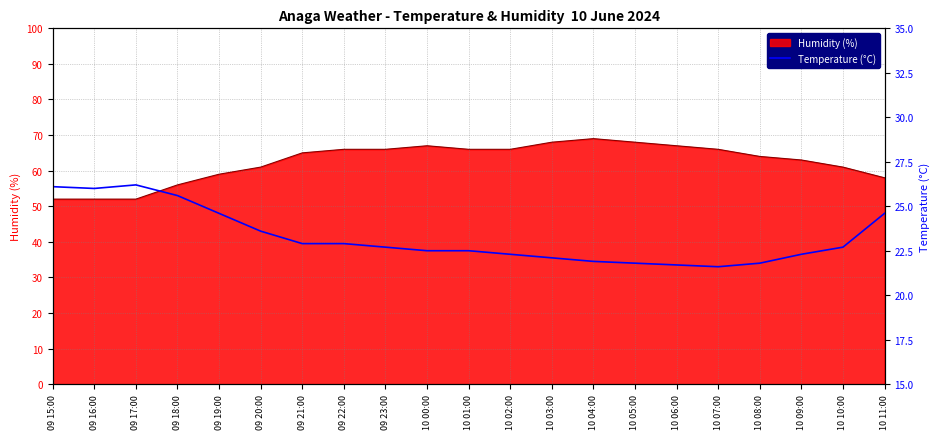

True or false: the data has more than 1 interior local peaks.

False